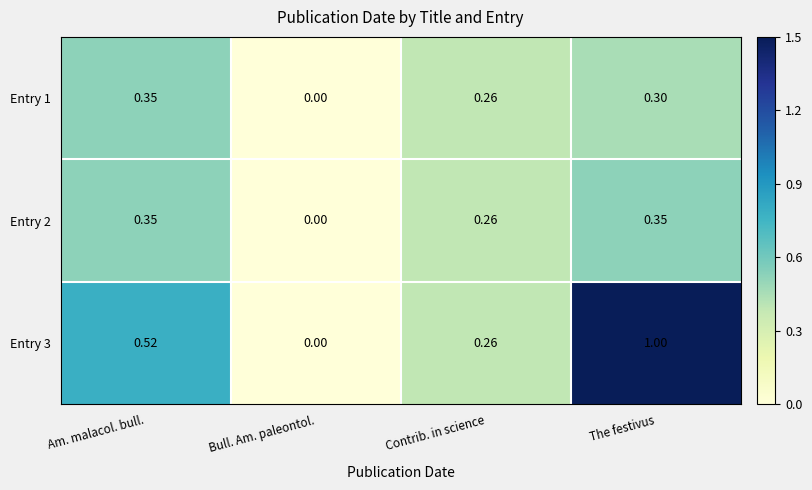

At which label is Entry 1 closest to 0?

Bull. Am. paleontol.